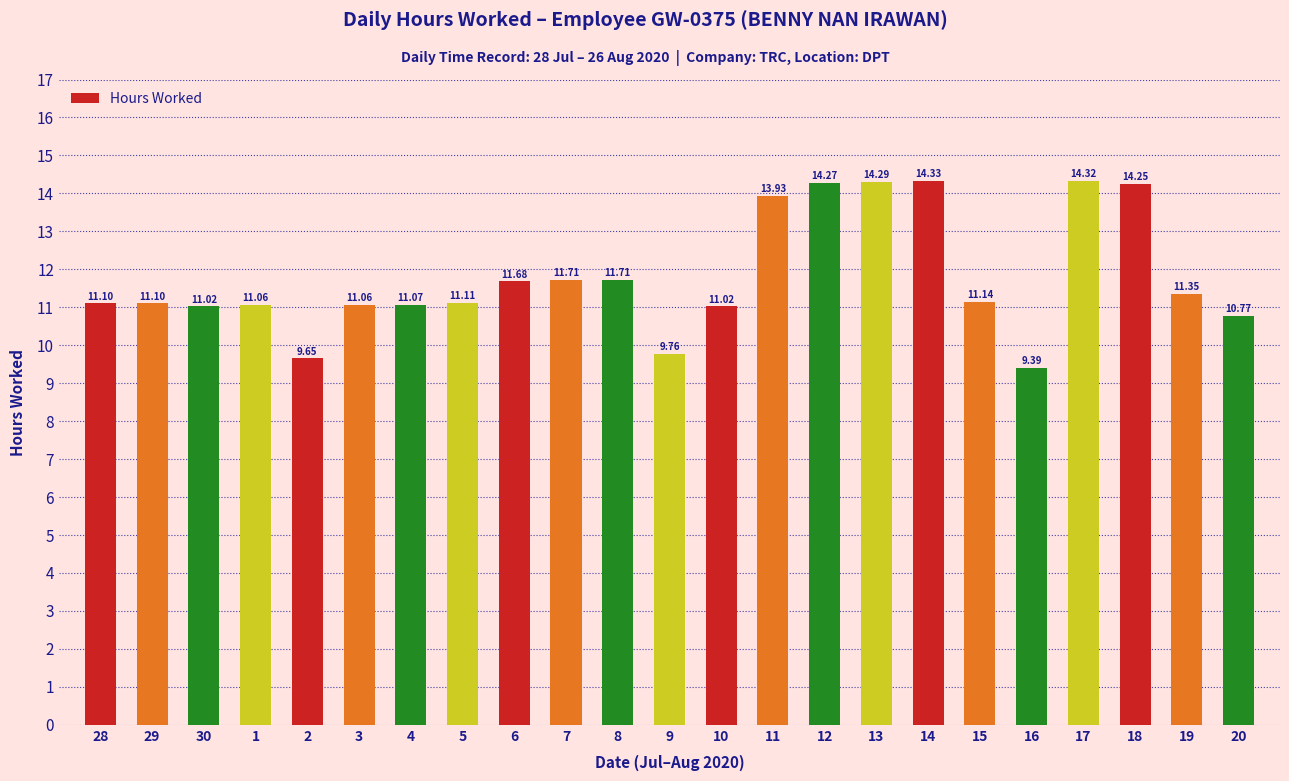

What is the difference between the values at 12 and 29?

3.2